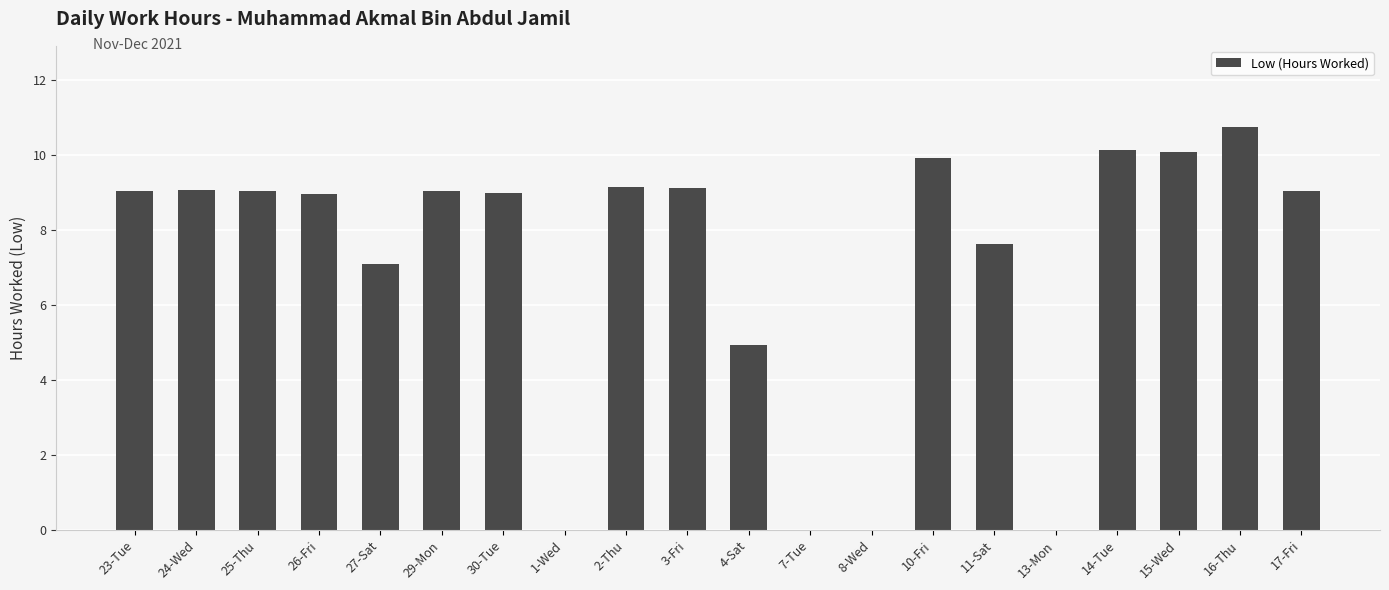

Are the bars grouped side by side (vs. stacked)?

No